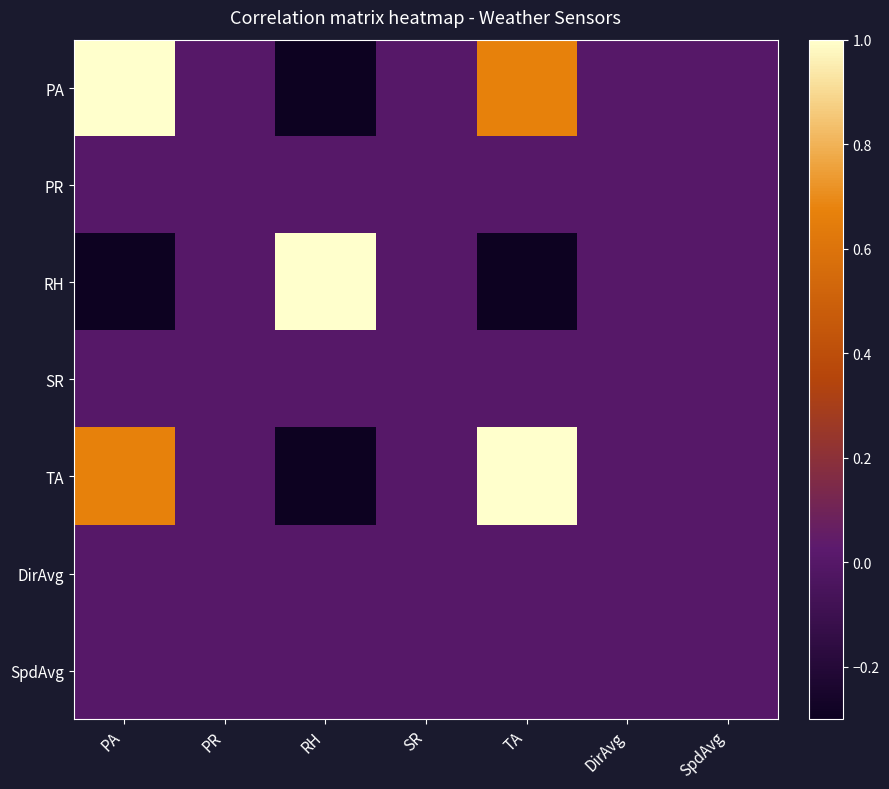

Reading right to left, what are all the values shown in this chart?

PA: SpdAvg=0.0	DirAvg=0.0	TA=0.7	SR=0.0	RH=-0.9	PR=0.0	PA=1.0
PR: SpdAvg=0.0	DirAvg=0.0	TA=0.0	SR=0.0	RH=0.0	PR=0.0	PA=0.0
RH: SpdAvg=0.0	DirAvg=0.0	TA=-0.7	SR=0.0	RH=1.0	PR=0.0	PA=-0.9
SR: SpdAvg=0.0	DirAvg=0.0	TA=0.0	SR=0.0	RH=0.0	PR=0.0	PA=0.0
TA: SpdAvg=0.0	DirAvg=0.0	TA=1.0	SR=0.0	RH=-0.7	PR=0.0	PA=0.7
DirAvg: SpdAvg=0.0	DirAvg=0.0	TA=0.0	SR=0.0	RH=0.0	PR=0.0	PA=0.0
SpdAvg: SpdAvg=0.0	DirAvg=0.0	TA=0.0	SR=0.0	RH=0.0	PR=0.0	PA=0.0